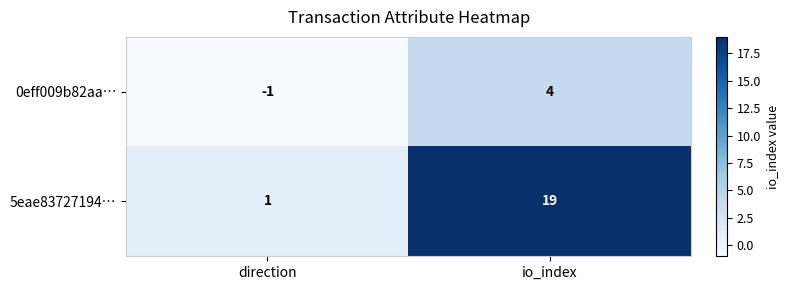

Is the value of 5eae83727194… at io_index greater than the value of 0eff009b82aa… at io_index?

Yes